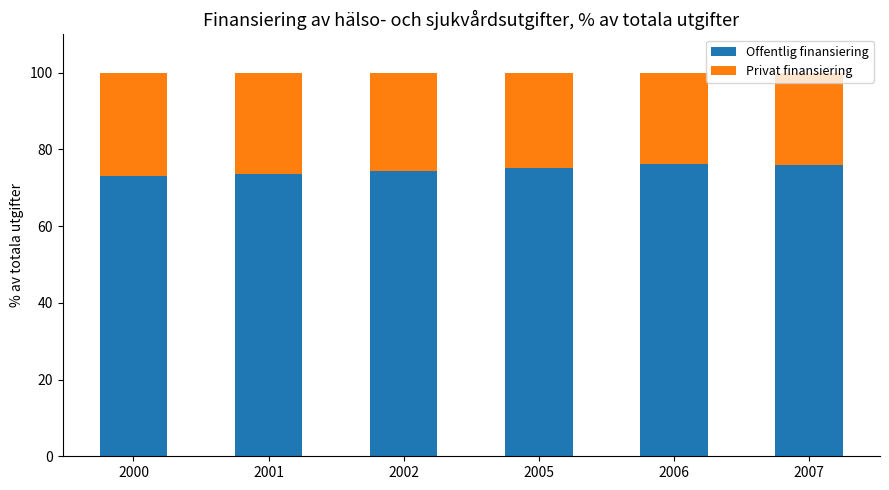

What is the highest value of the Offentlig finansiering series?

76.2